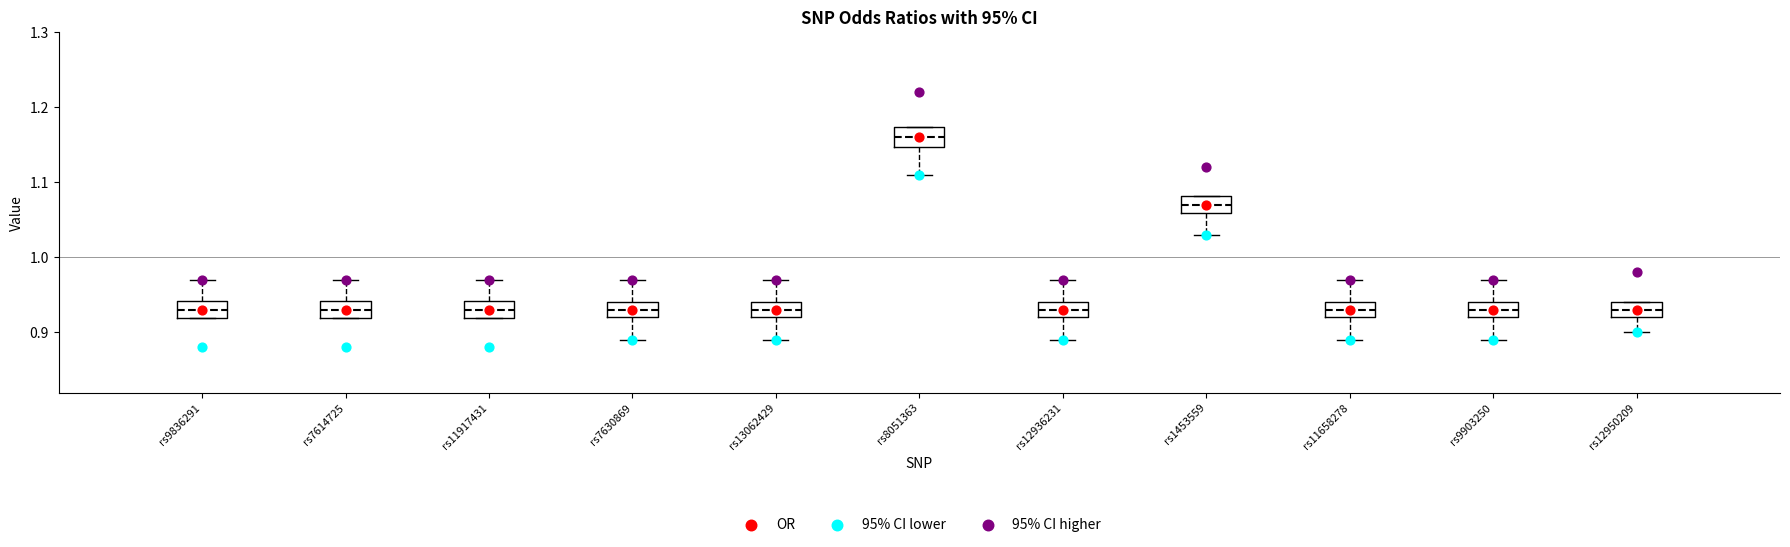

Which box has the highest median line?

rs8051363